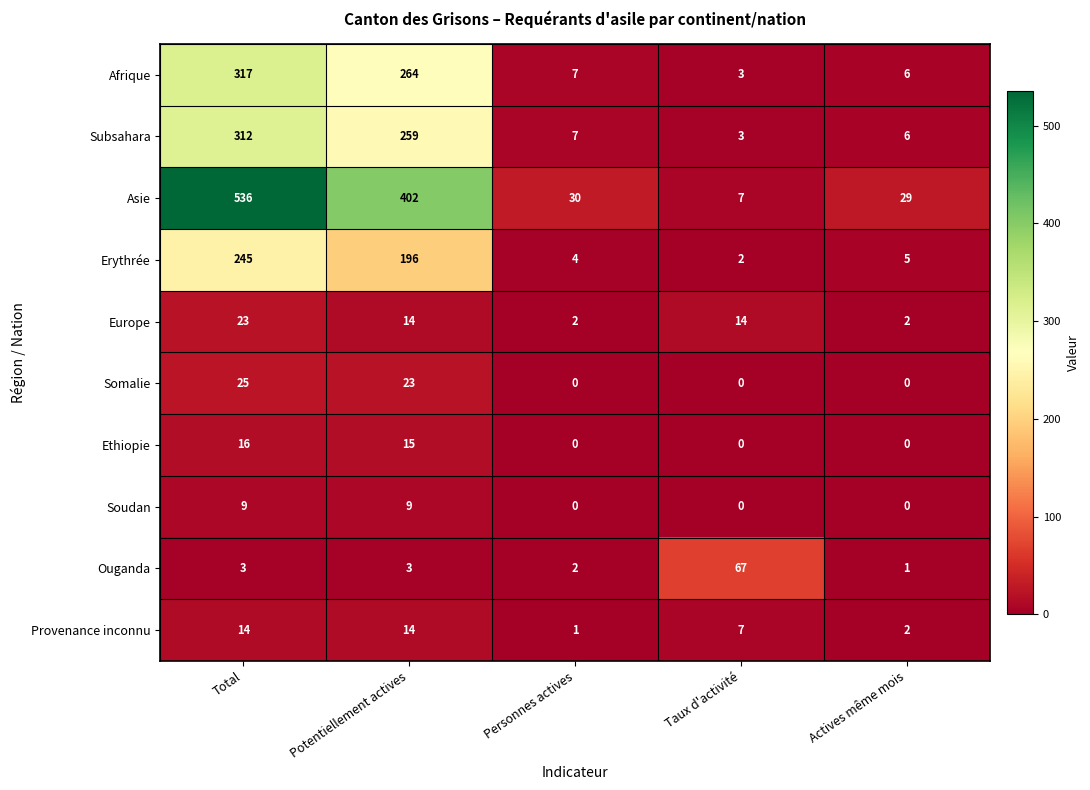

Is the value of Ethiopie at Potentiellement actives greater than the value of Subsahara at Actives même mois?

Yes